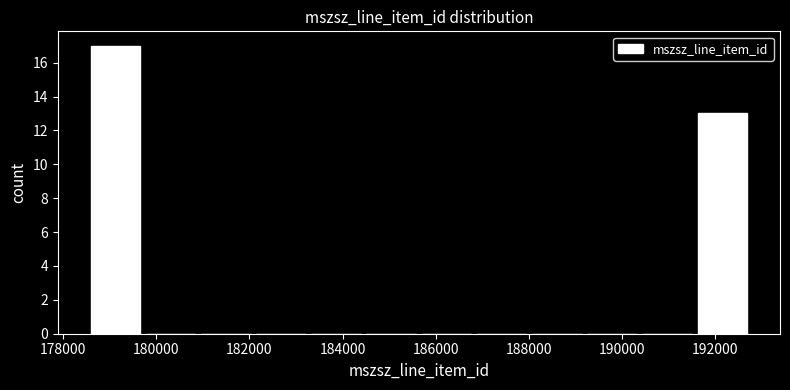

Reading left to right, transcribe this chart: for each bar, give the range it covers on the x-axis and its height. Neither the bar edges nor the heights are printed on the chart, so give them approximately, as read against the axes.

178600 to 179800: 17
179800 to 181000: 0
181000 to 182000: 0
182000 to 183200: 0
183200 to 184400: 0
184400 to 185600: 0
185600 to 186800: 0
186800 to 188000: 0
188000 to 189200: 0
189200 to 190400: 0
190400 to 191600: 0
191600 to 192800: 13